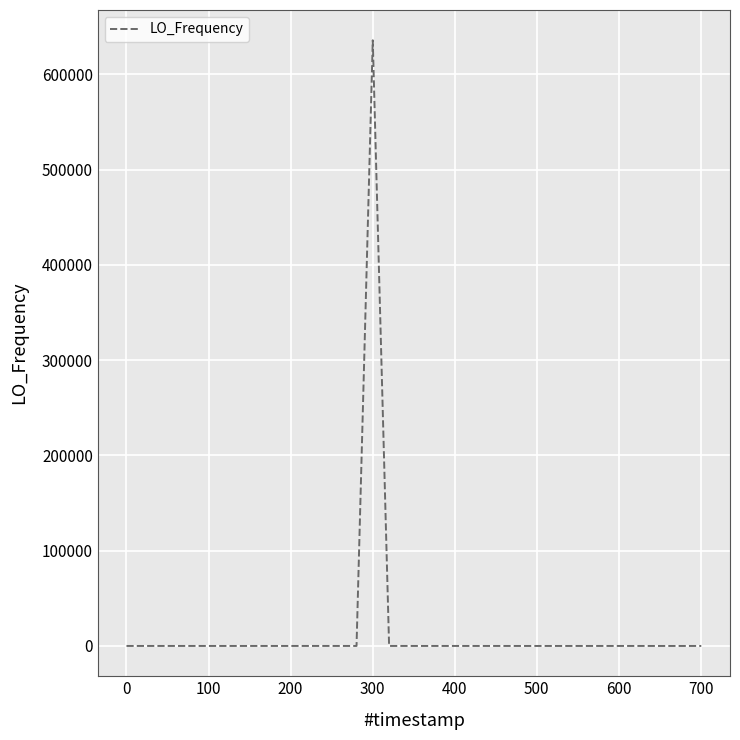

What is the greatest value displayed?

635701.6